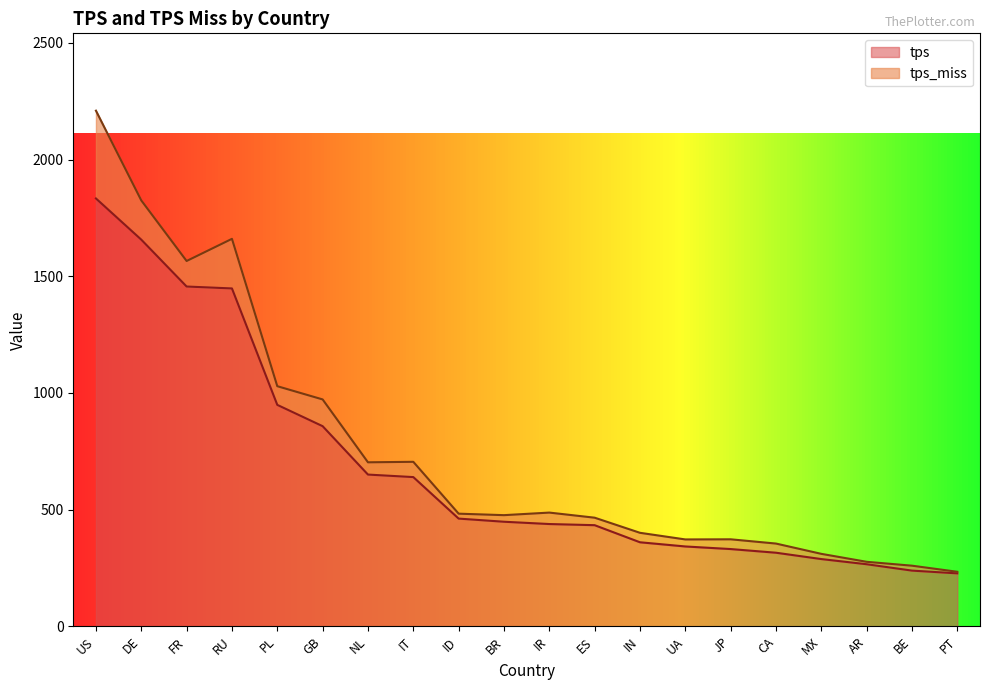

Does the chart have visible grid lines?

No